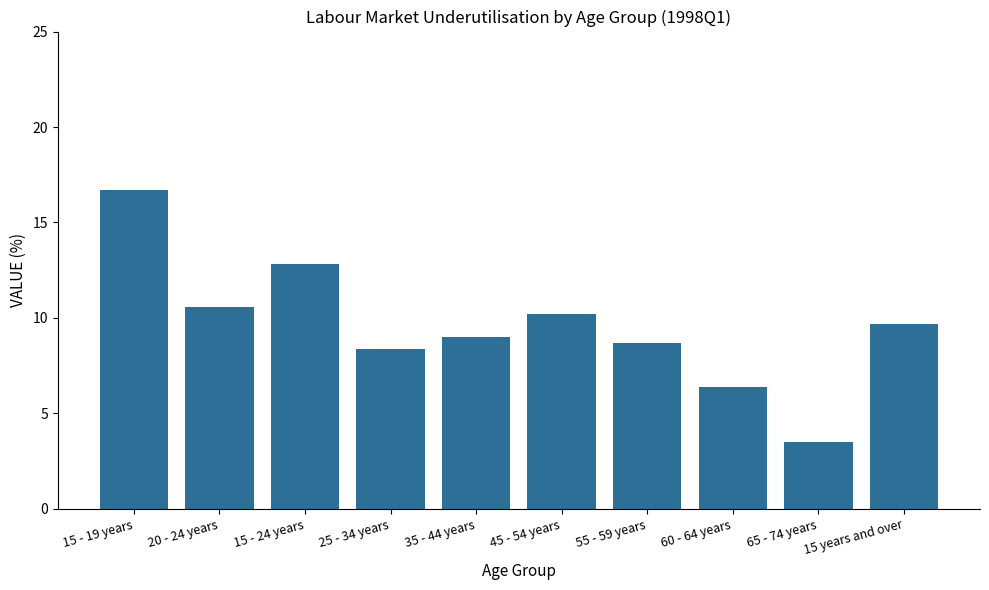

Reading right to left, extract all data points from this chart.

9.7	3.5	6.4	8.7	10.2	9.0	8.4	12.8	10.6	16.7